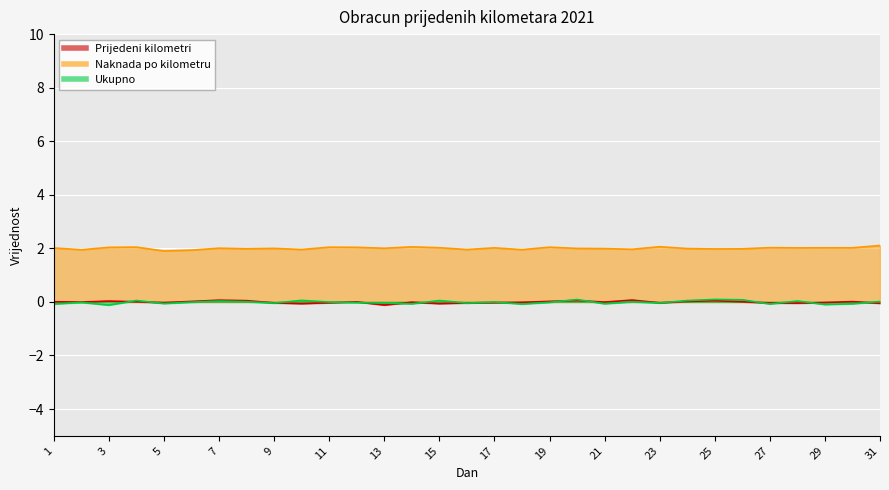

What is the total value across all series at 28?

2